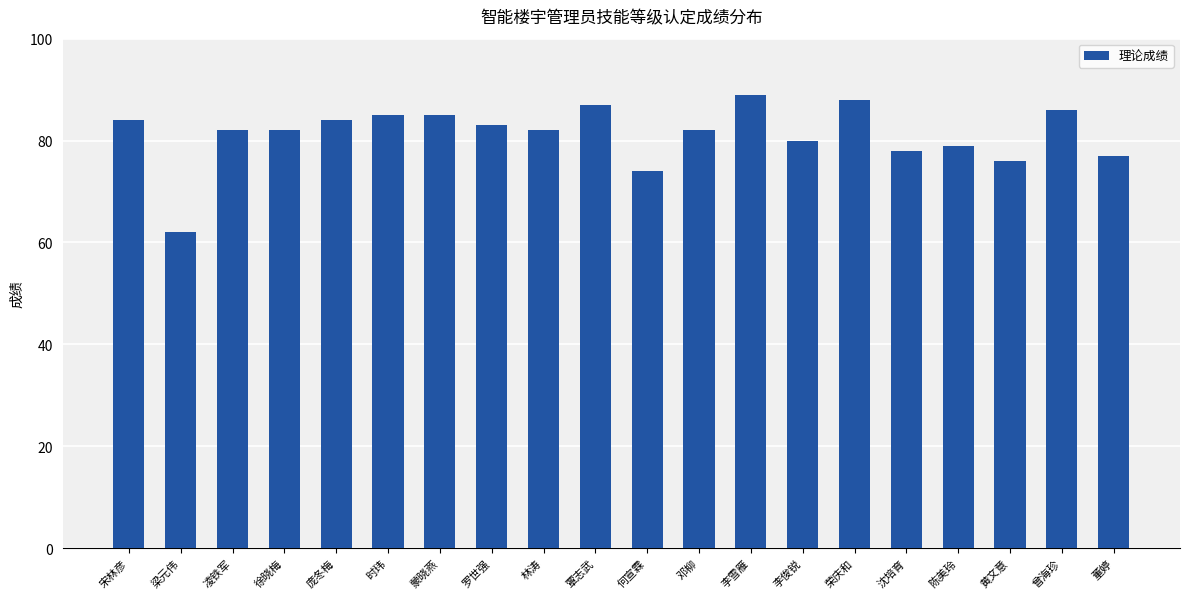

What is the sum of all values?

1625